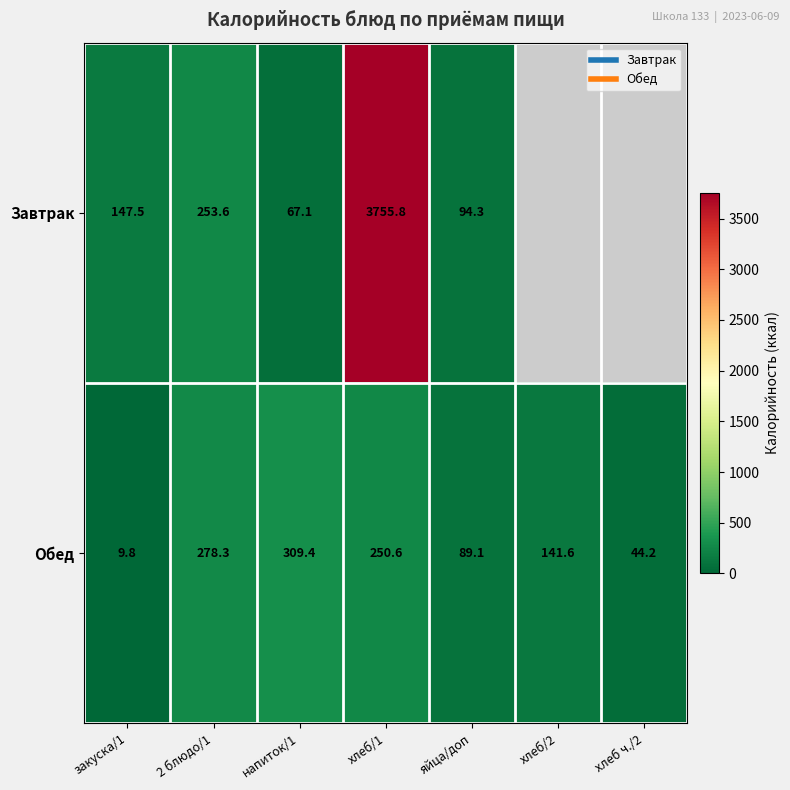

True or false: Завтрак has a value of -1355.0 at хлеб/2.

False